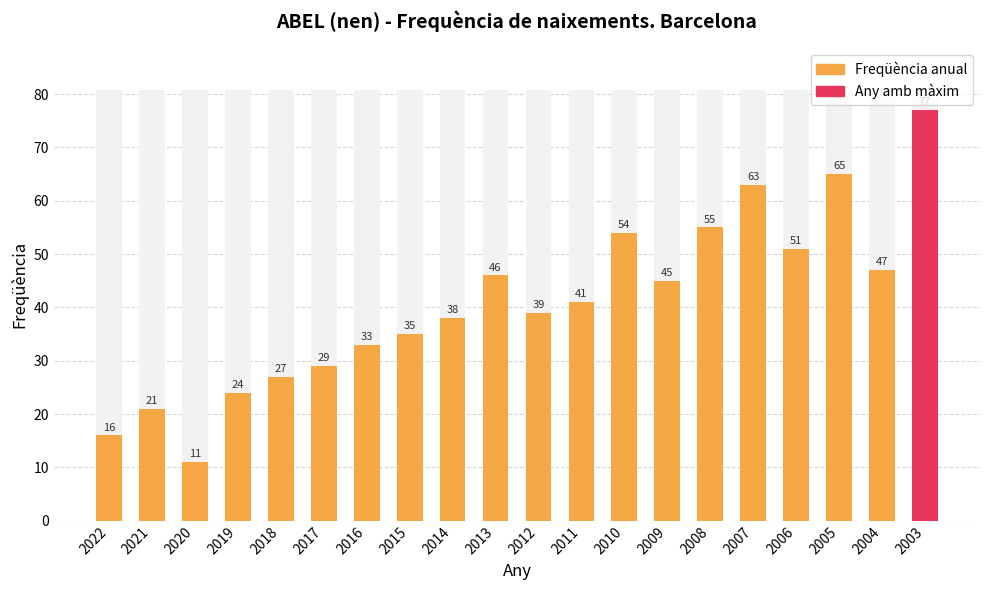

Reading right to left, list all the values displayed in this chart.

2003=77	2004=47	2005=65	2006=51	2007=63	2008=55	2009=45	2010=54	2011=41	2012=39	2013=46	2014=38	2015=35	2016=33	2017=29	2018=27	2019=24	2020=11	2021=21	2022=16